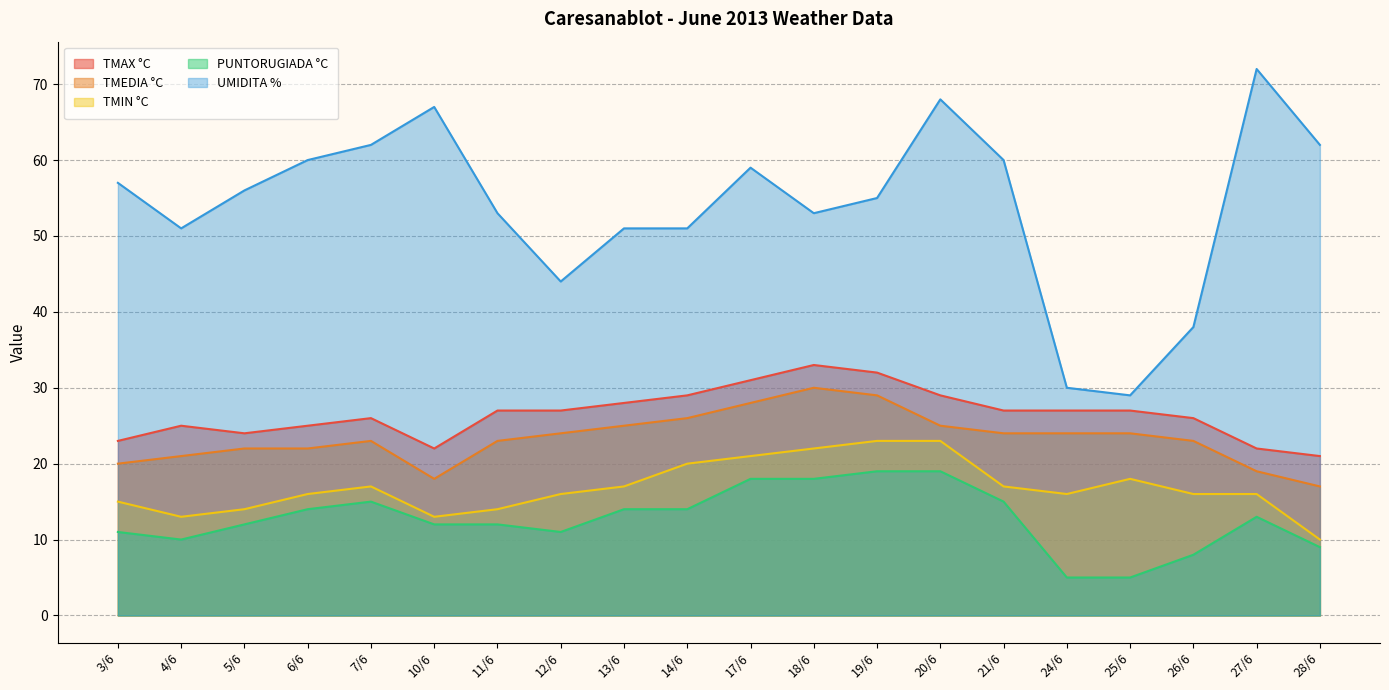

Rank the series by their maximum value, from lowest to highest.

PUNTORUGIADA °C, TMIN °C, TMEDIA °C, TMAX °C, UMIDITA %